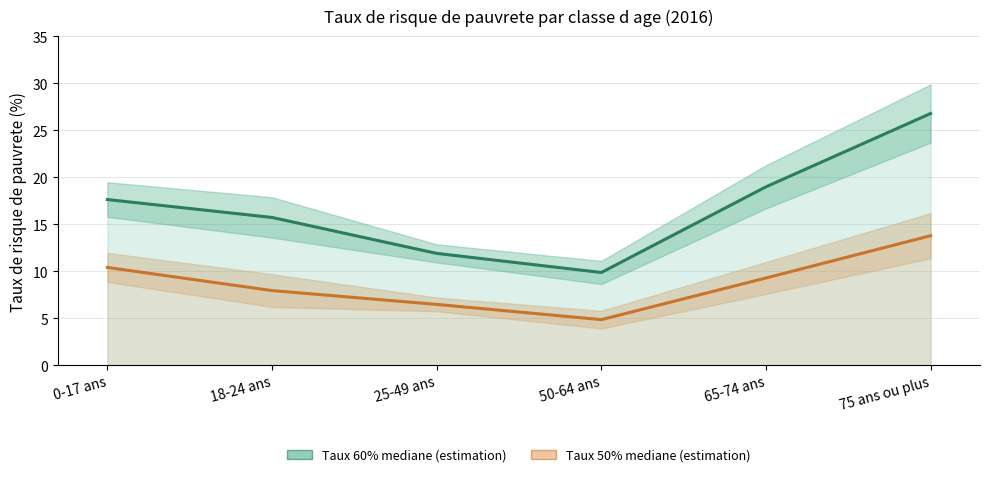

True or false: Taux de risque de pauvrete (60% mediane) has a value of 7.9 at 65-74 ans.

False